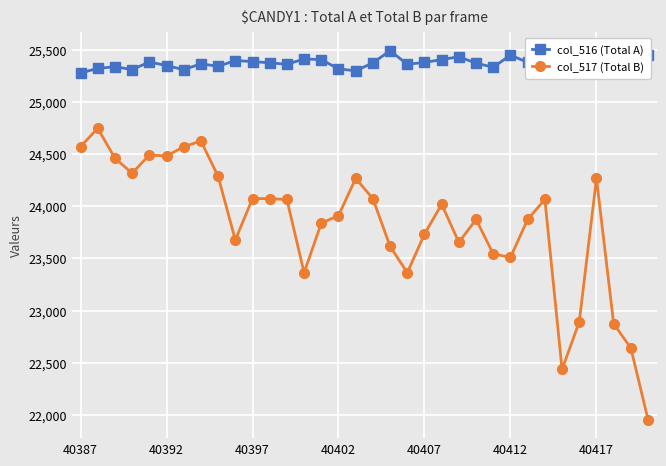

Which series has the largest total across all categories?

col_516 (Total A)